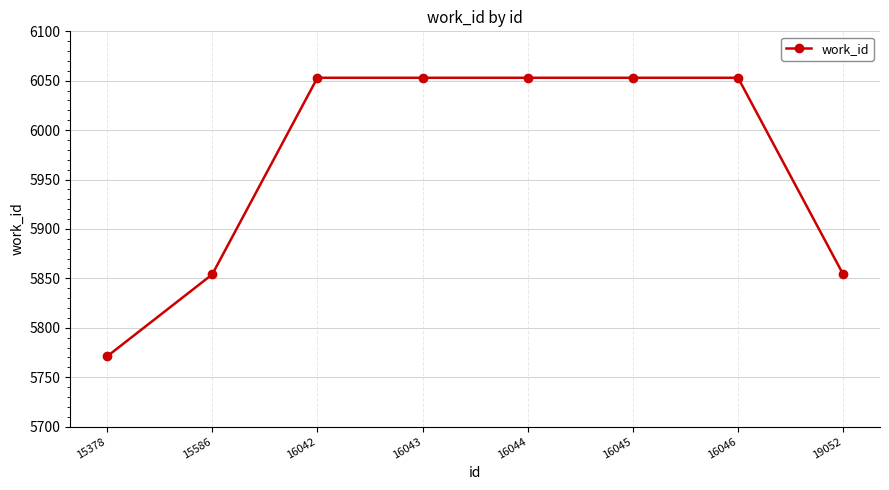

What is the change in value from 15378 to 16046?

+282